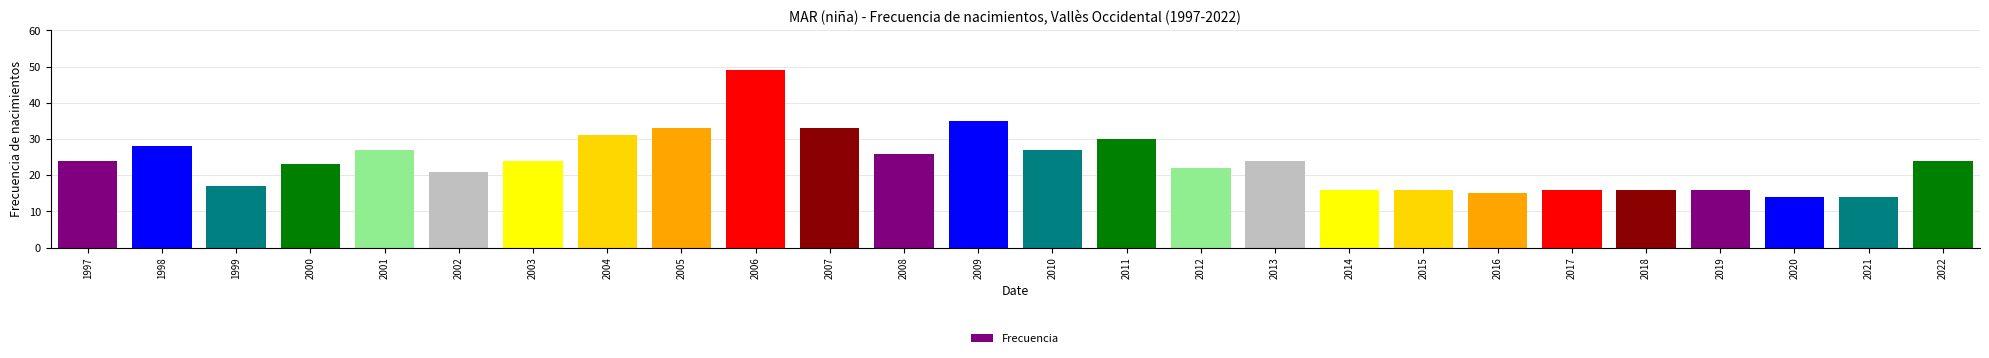

How many distinct data groups are displayed?

1